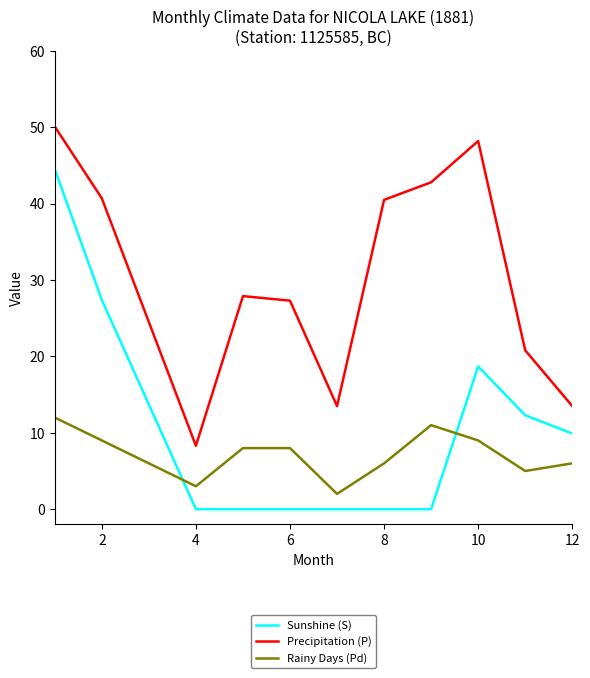

What is the difference between the maximum and minimum values in the Precipitation (P) series?

41.8